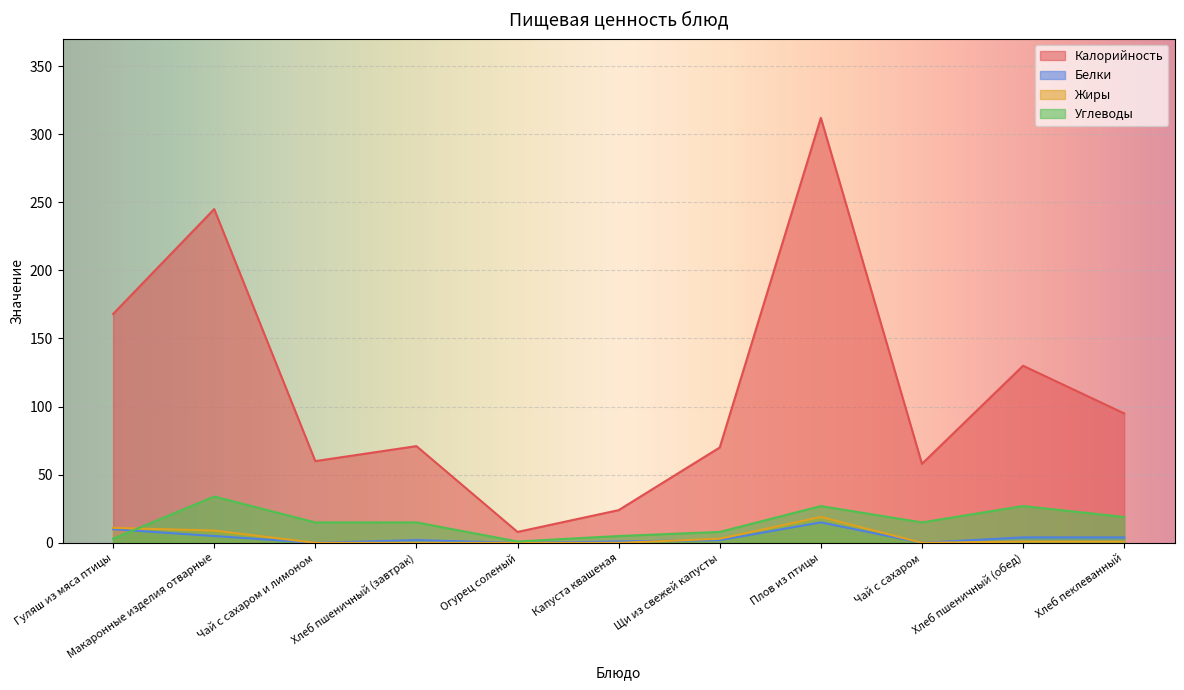

Rank the series at Хлеб пеклеванный from lowest to highest value.

Жиры, Белки, Углеводы, Калорийность